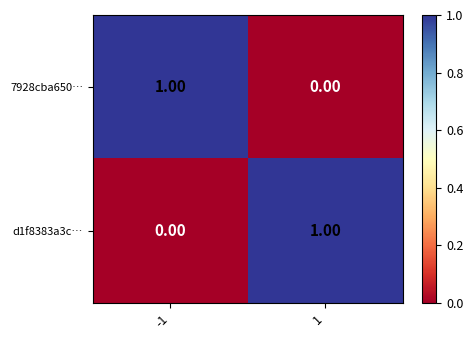

Rank the series at -1 from lowest to highest value.

d1f8383a3c…, 7928cba650…